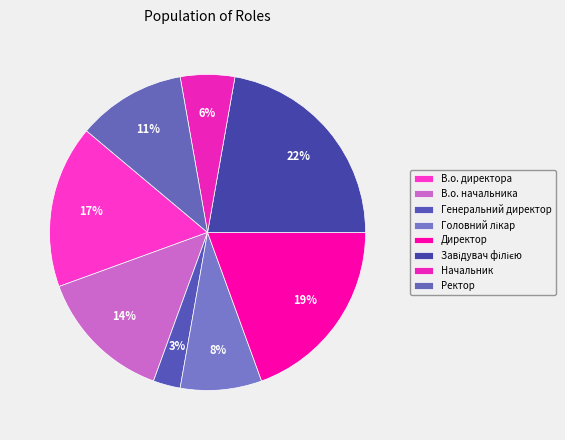

True or false: Директор accounts for 19% of the total.

True